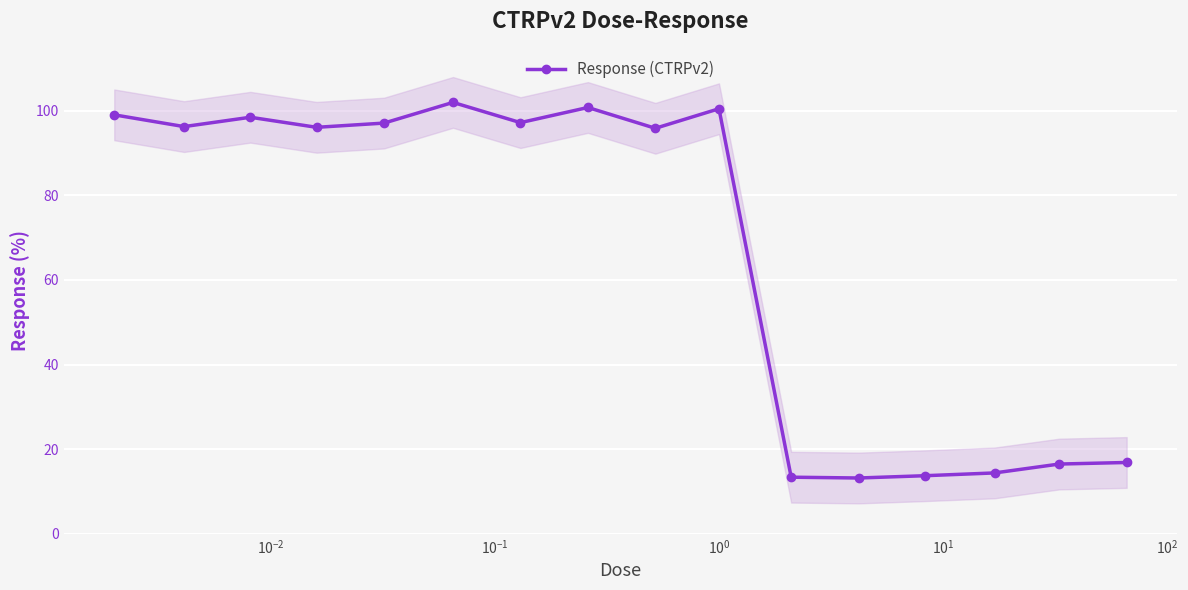

What is the value of the Response (CTRPv2) point at the 2nd from the left?

96.3